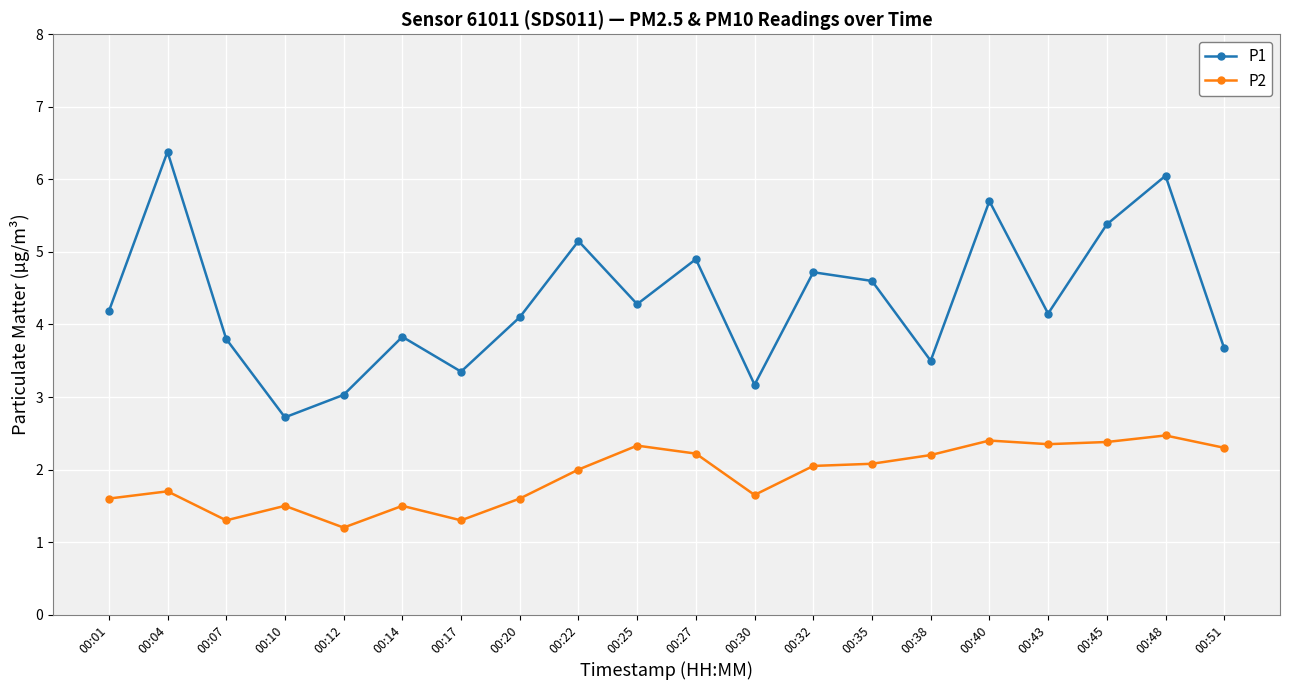

Which series has the largest total across all categories?

P1